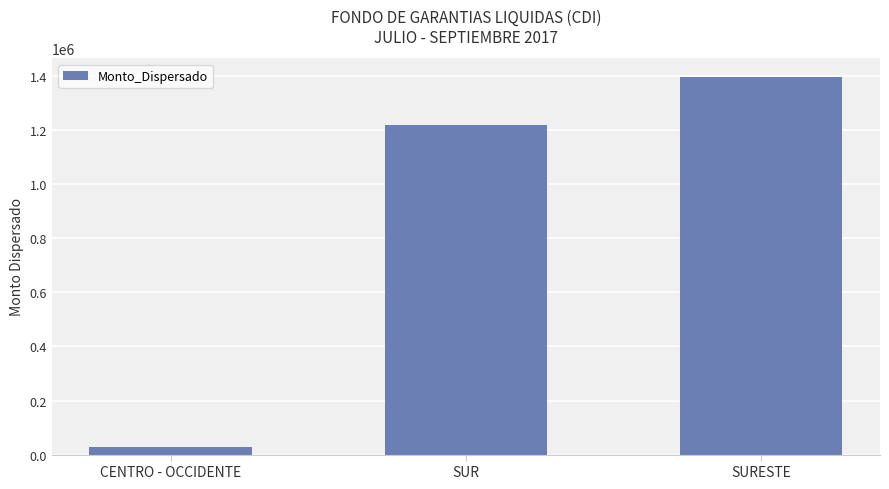

Which category has the highest value across all series?

SURESTE